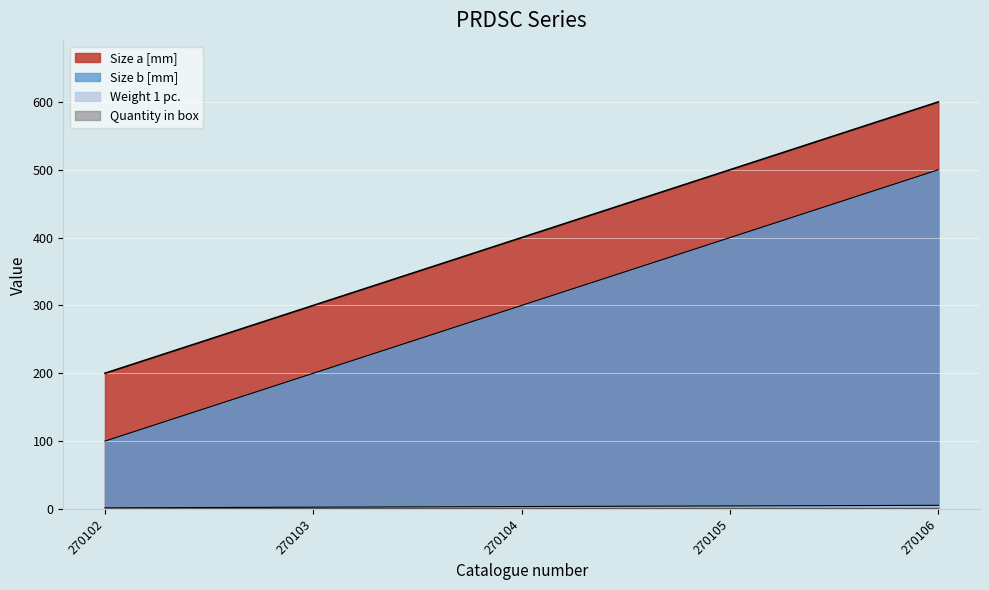

True or false: Size b [mm] and Weight 1 pc. intersect in this chart.

False